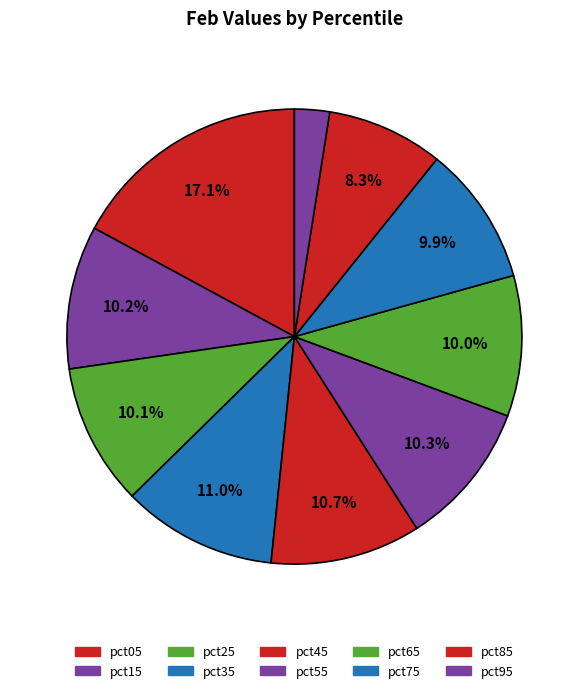

Which category has the biggest portion of the pie?

pct05